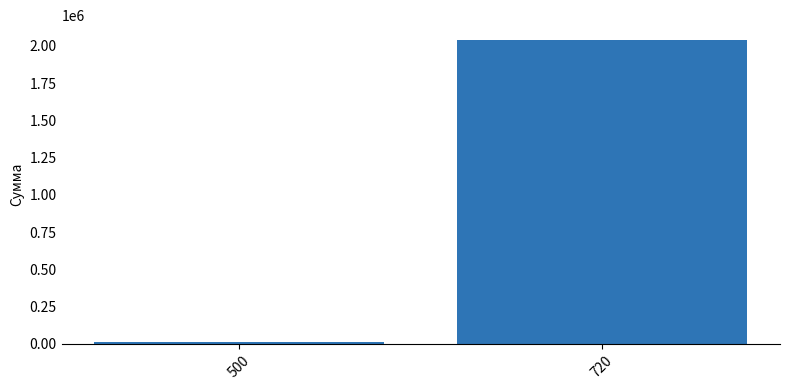

What is the average value?

1026211.3